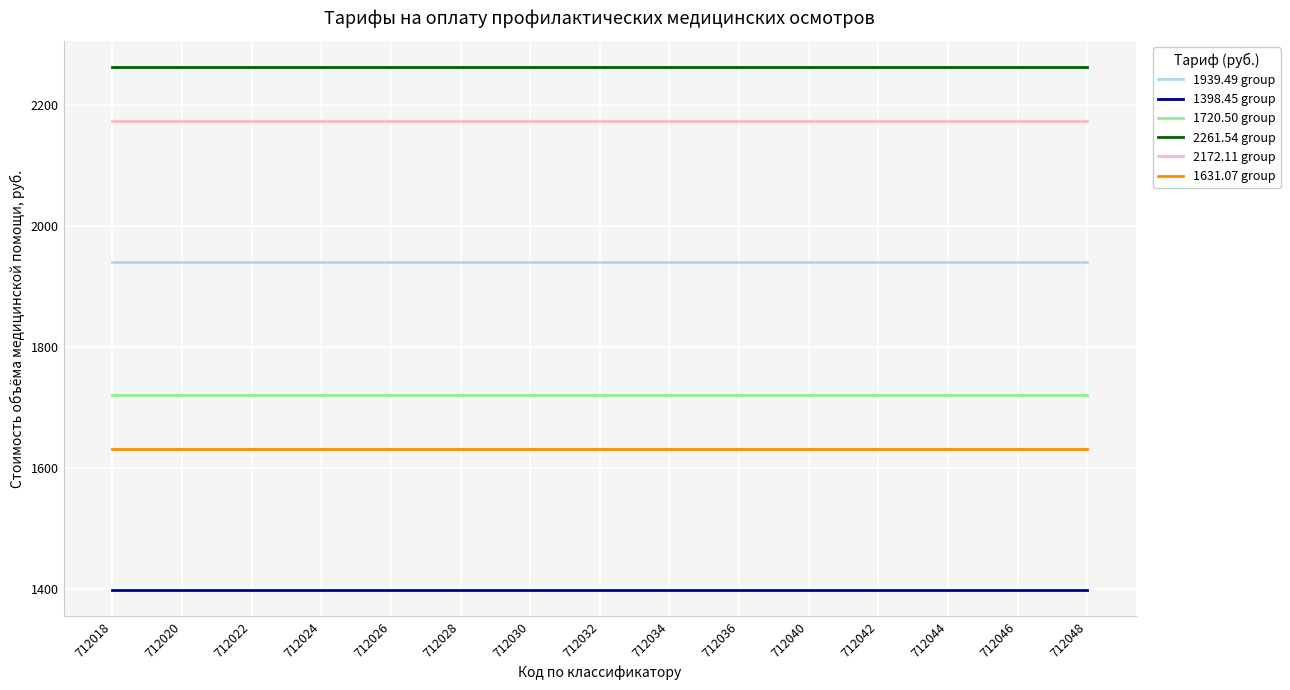

At how many categories does at least one series exceed 1649?

15